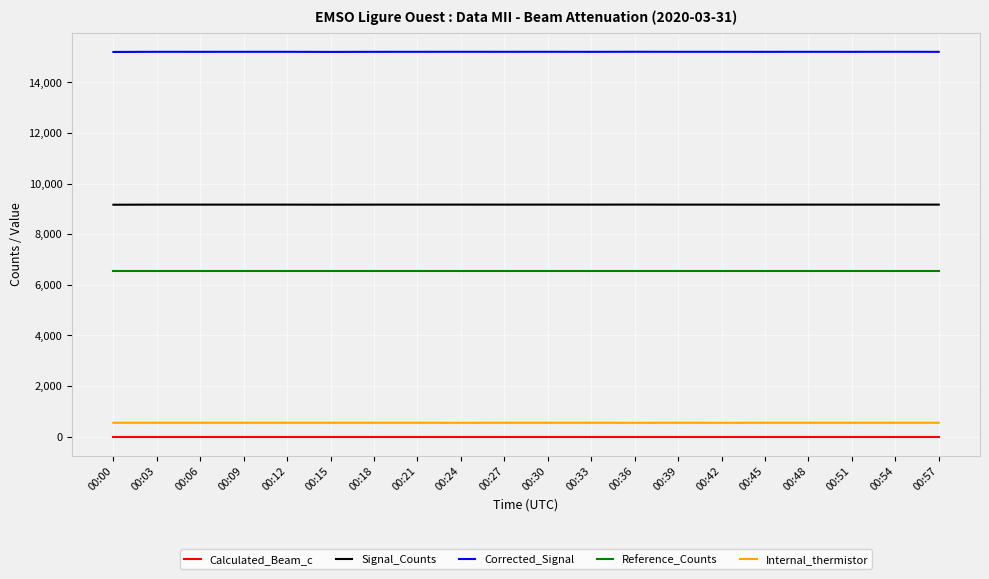

True or false: Internal_thermistor has more than 0 points higher than both neighbors.

True